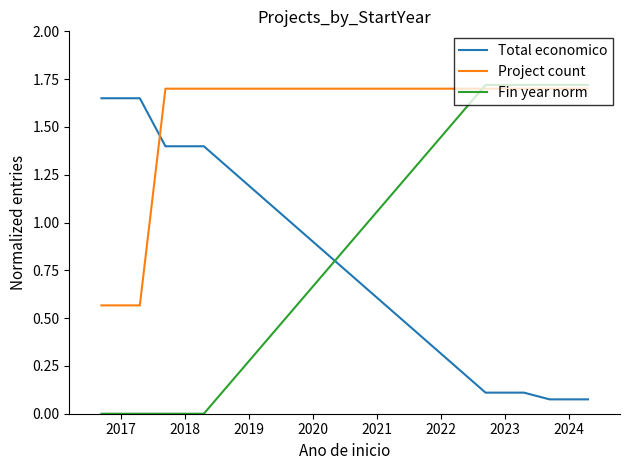

How many intersections are there between Project count and Total economico?

1